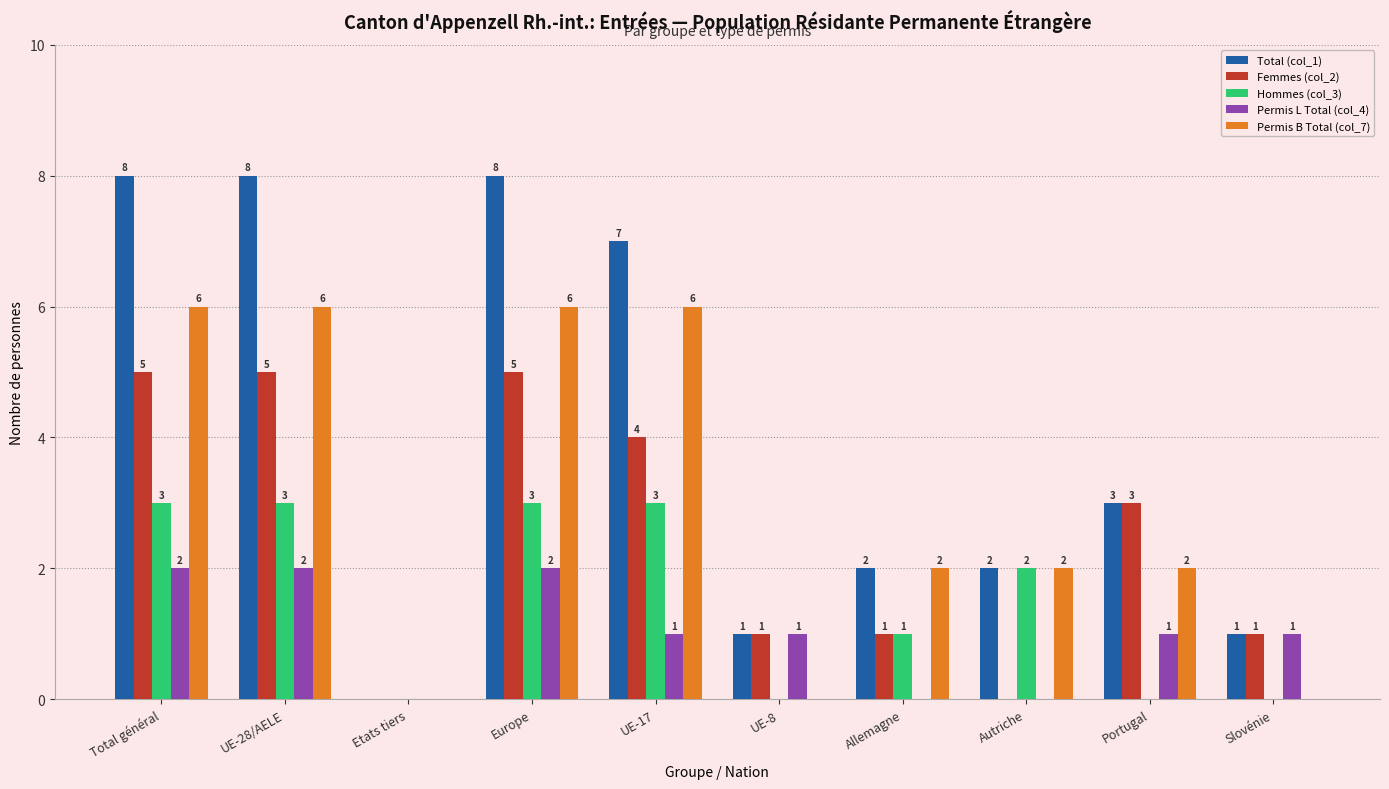

Is the value of Permis L Total (col_4) at Autriche greater than the value of Hommes (col_3) at Europe?

No